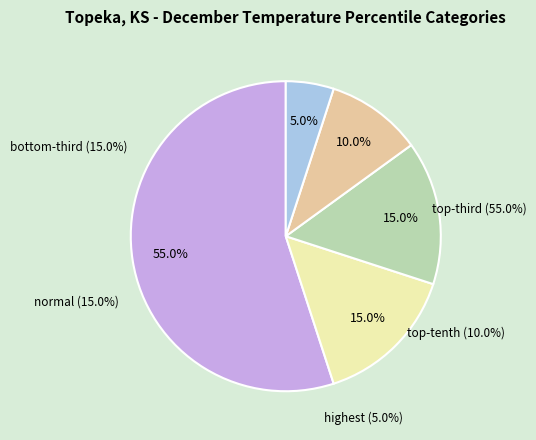

Does normal account for over 50% of the chart?

No